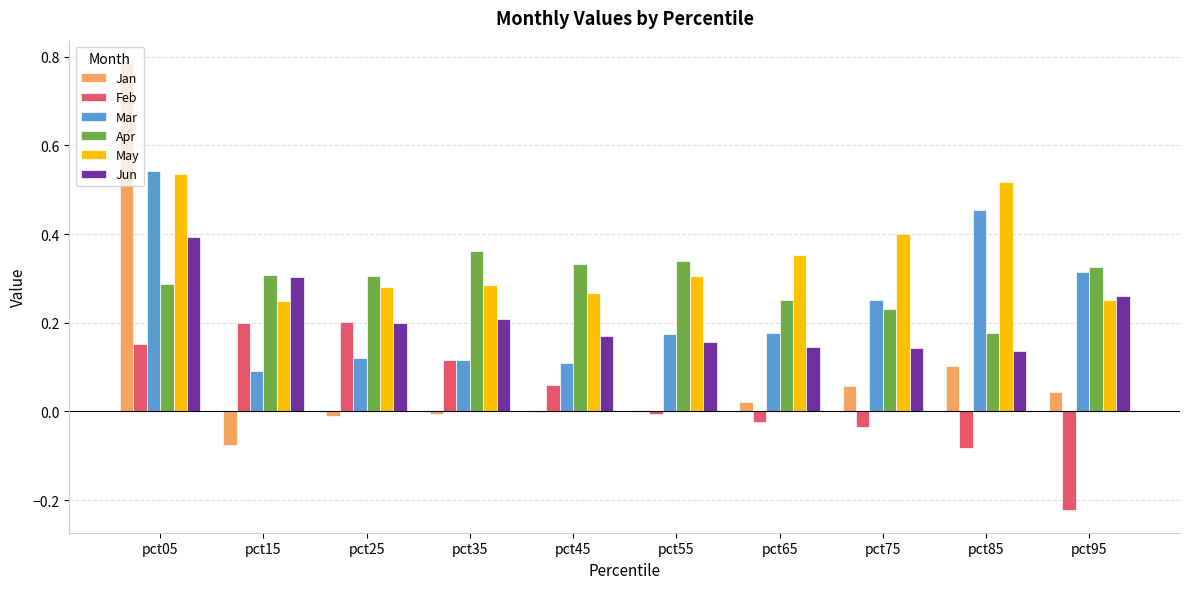

Is it true that Jun equals 0.1 at pct55?

False